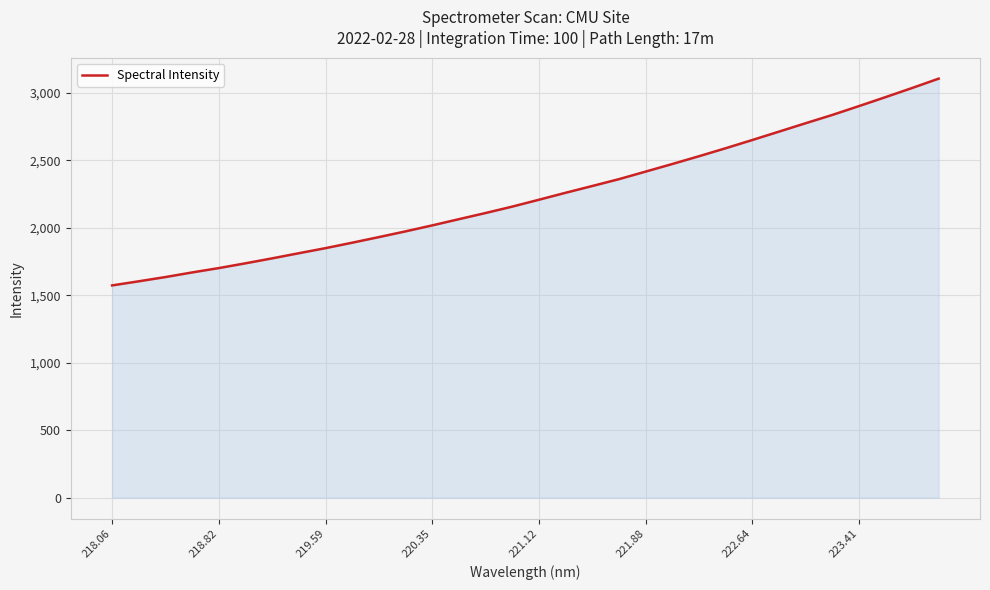

What is the minimum value shown in the chart?

1572.8